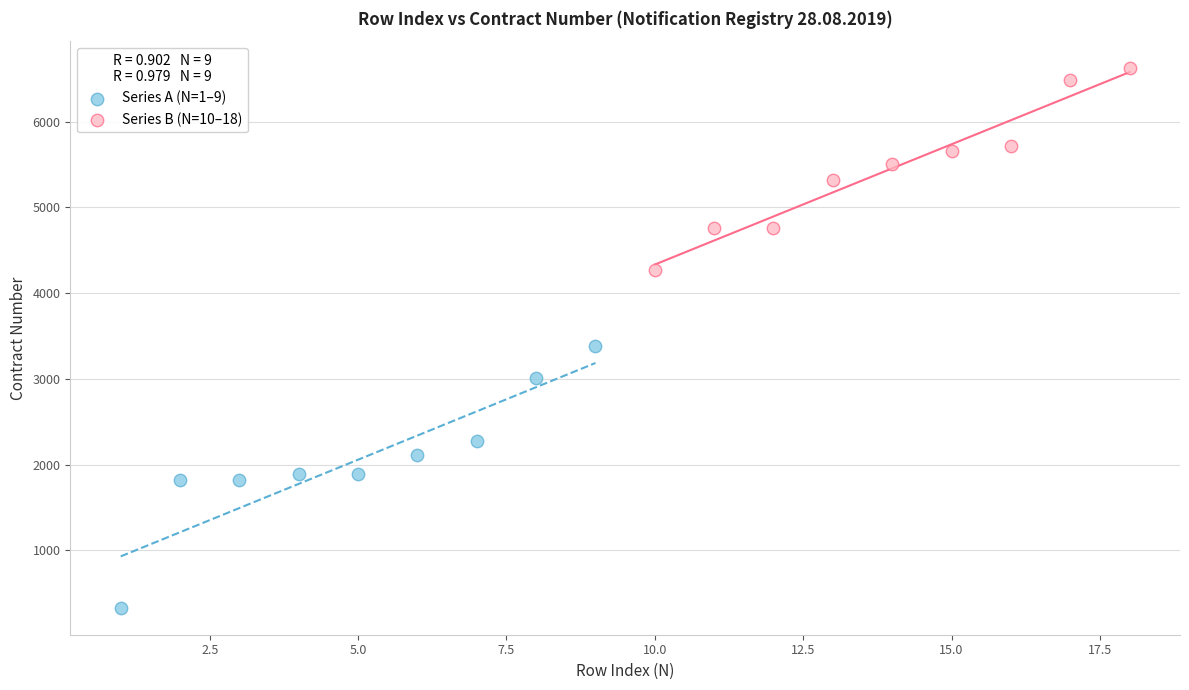

Which series reaches the maximum Y coordinate?

Series B (N=10–18)